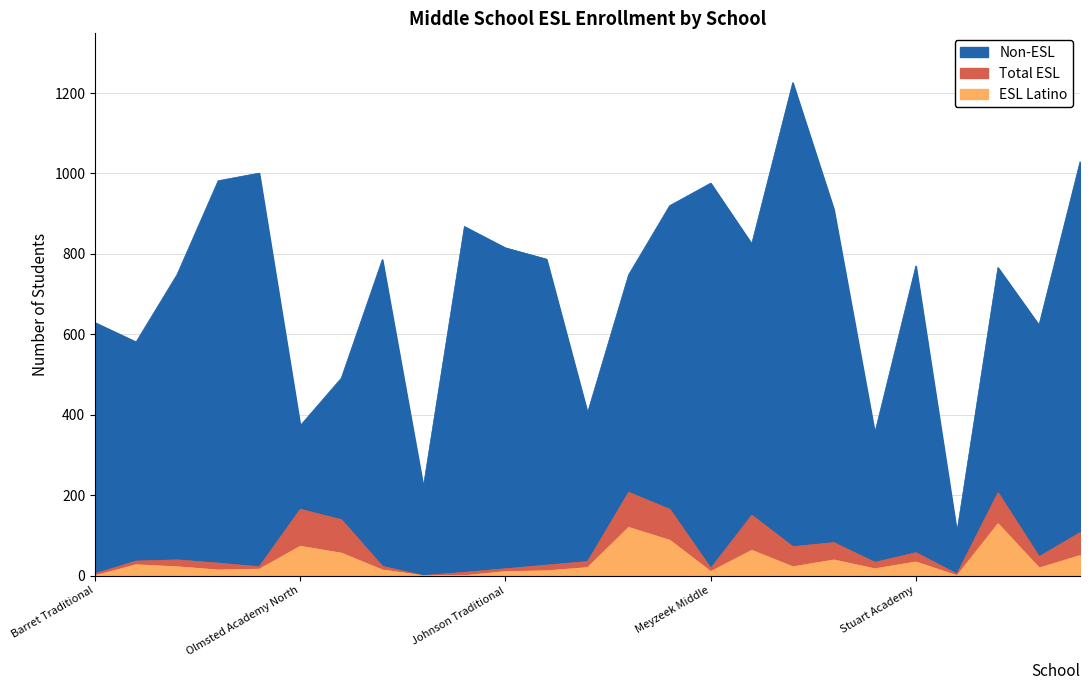

What position from the right is Westport Middle?

1